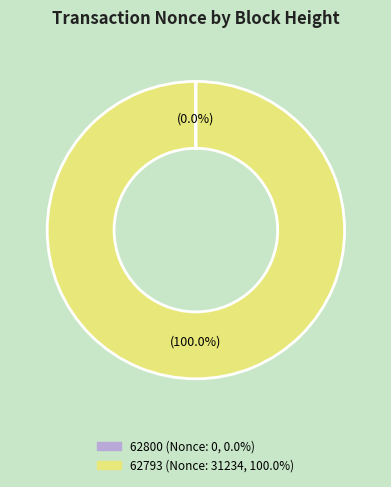

Is there a majority slice in this chart?

Yes